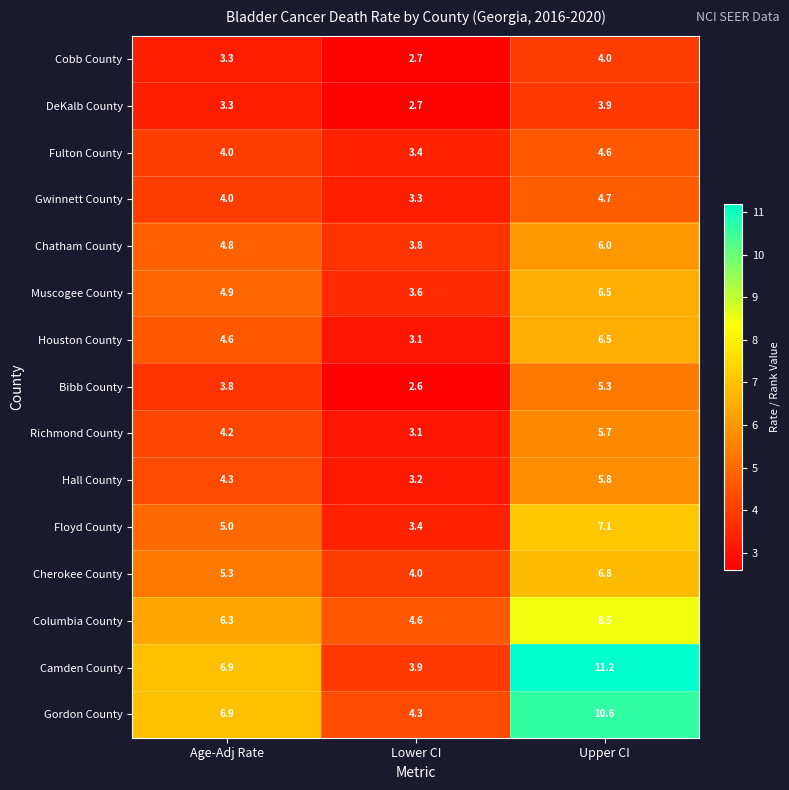

At which label does Houston County first exceed 4?

Age-Adj Rate